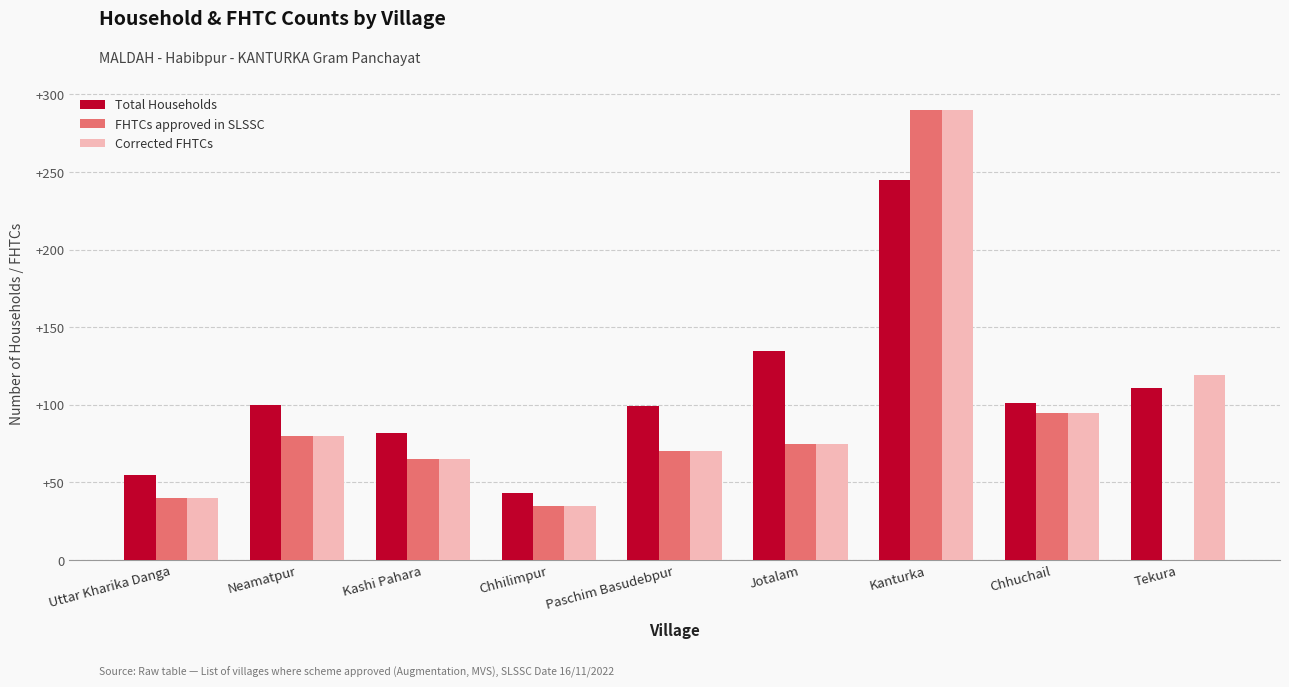

What are all the series names shown in the legend?

Total Households, FHTCs approved in SLSSC, Corrected FHTCs